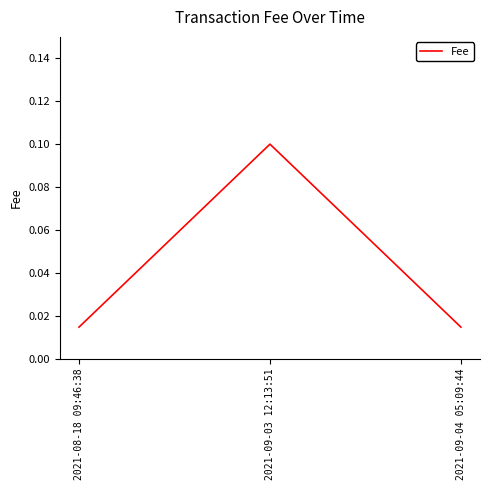

At which category does the chart reach its peak across all series?

2021-09-03 12:13:51